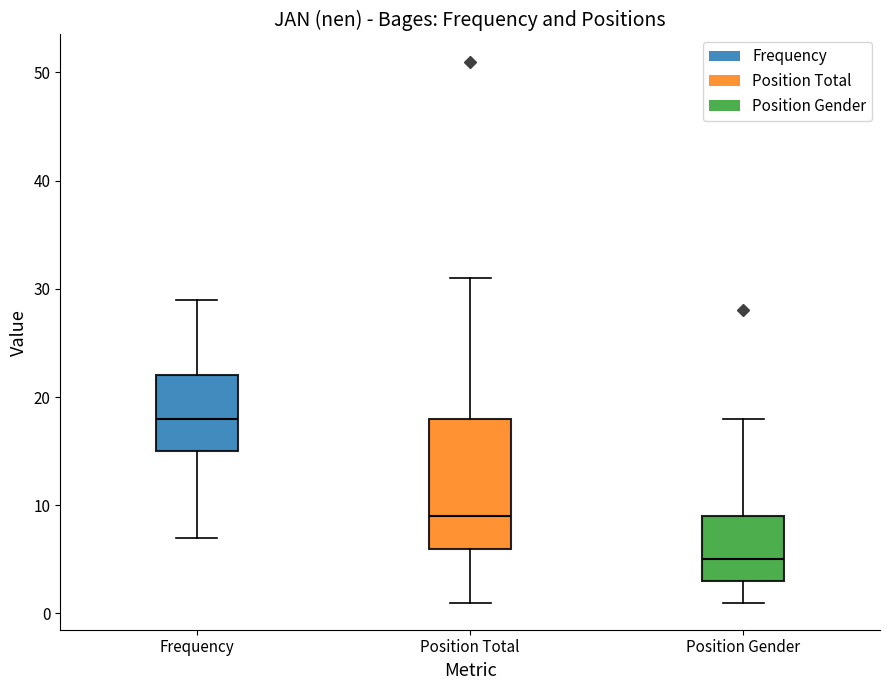

Reading left to right, transcribe this box plot: for each box, give where its median line is, the range the box spans, and where its two whiskers end, as read against the y-axis. The values are not printed on the chart, so give them approximately, as read against the axis.

Frequency: median 18, box 15 to 22, whiskers 7 to 29
Position Total: median 9, box 6 to 18, whiskers 1 to 31
Position Gender: median 5, box 3 to 9, whiskers 1 to 18